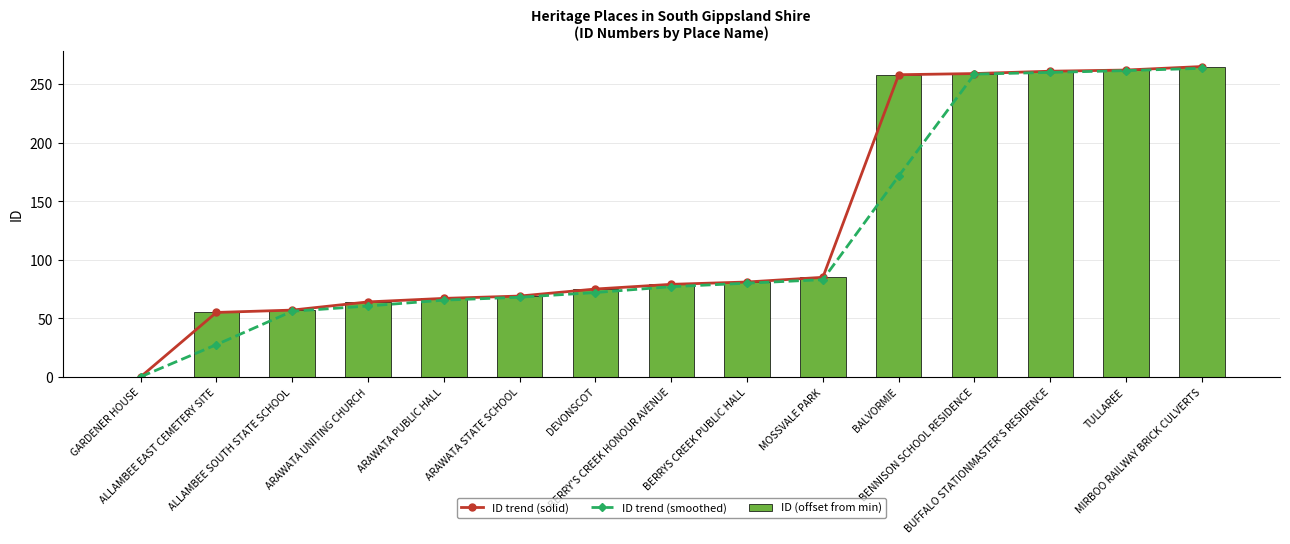

What is the sum of all ID trend (smoothed) values?

1804.5